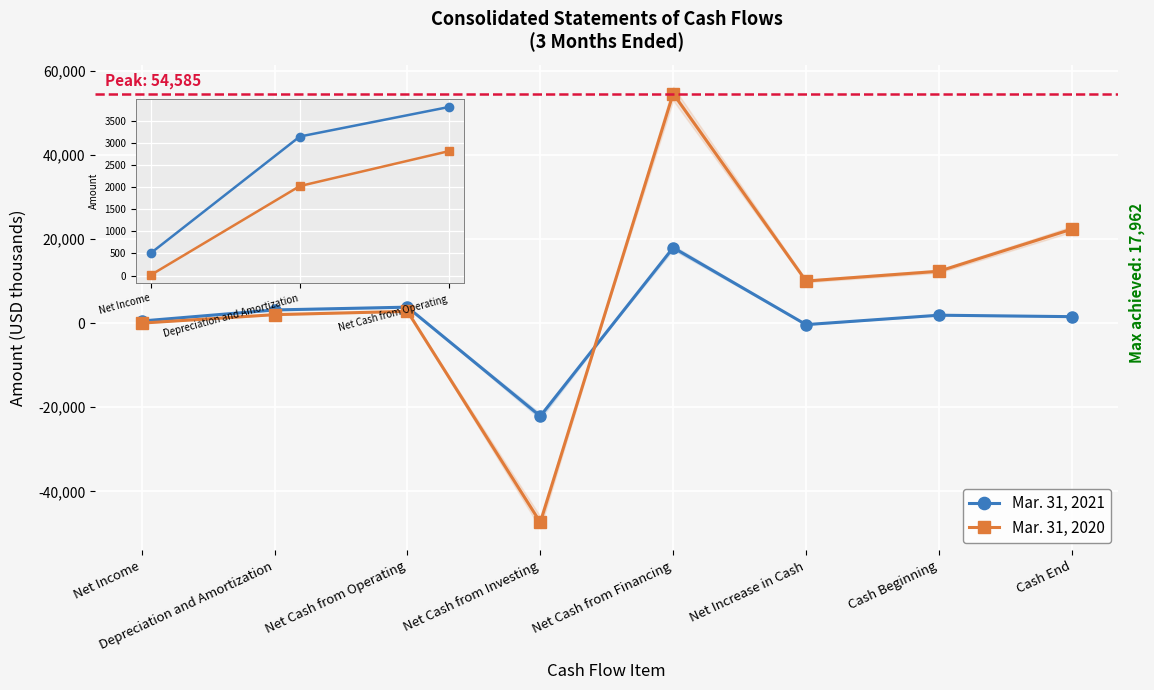

Reading left to right, extract all data points from this chart.

Mar. 31, 2021: 511	3143	3809	-22117	17962	-346	1894	1548
Mar. 31, 2020: 15	2023	2811	-47379	54585	10017	12342	22359